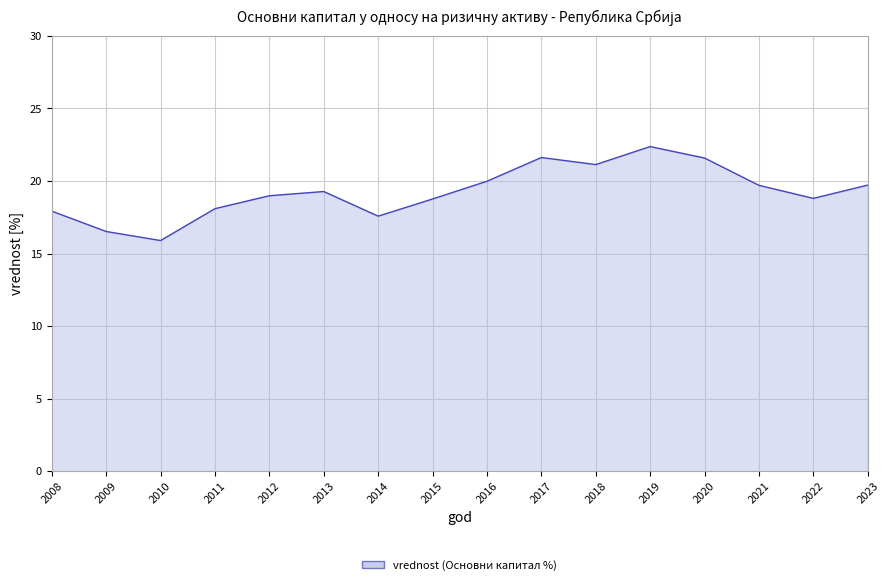

At which category does the data reach its first local valley?

2010